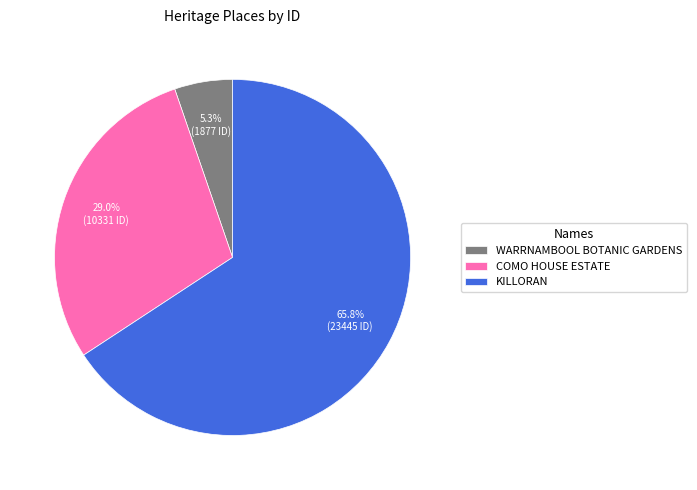

The KILLORAN slice represents 66% of the pie. True or false?

True